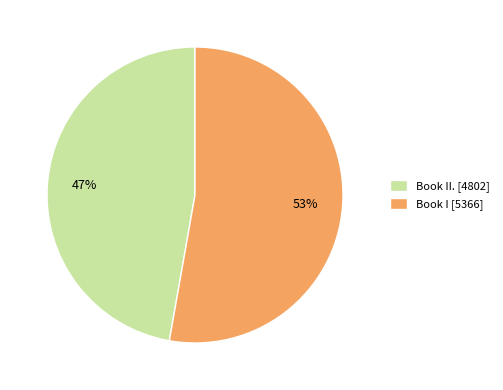

What is the smallest slice in the pie chart?

Book II. [4802]